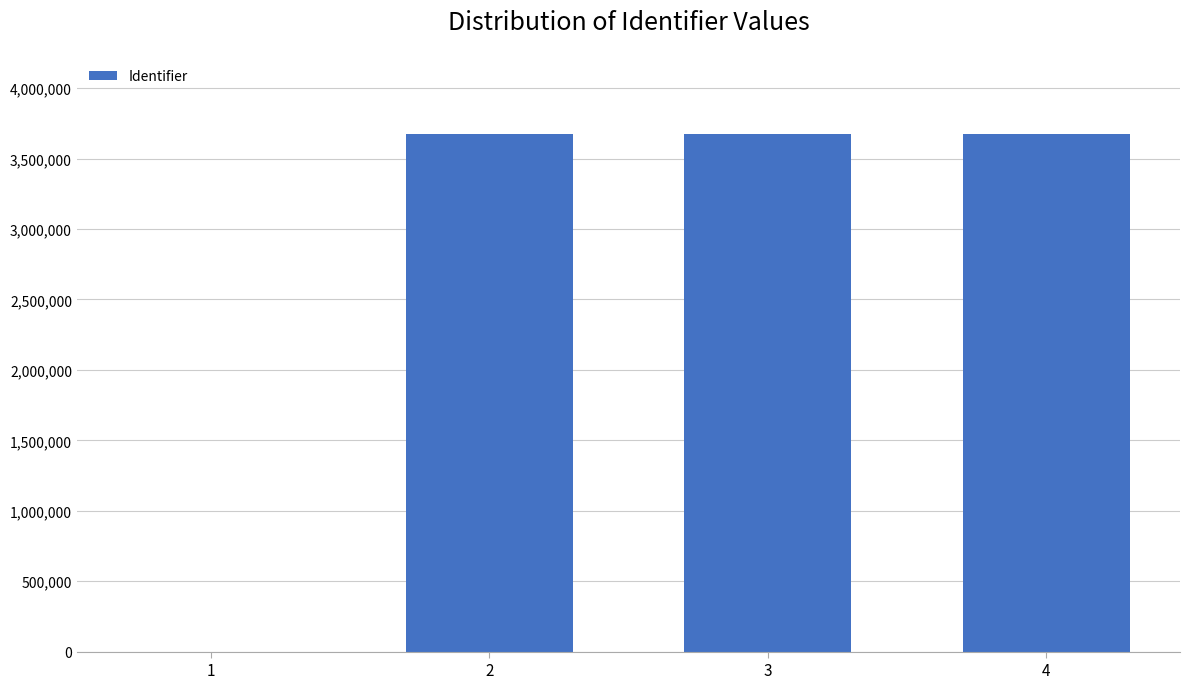

What is the sum of all values?

11016561